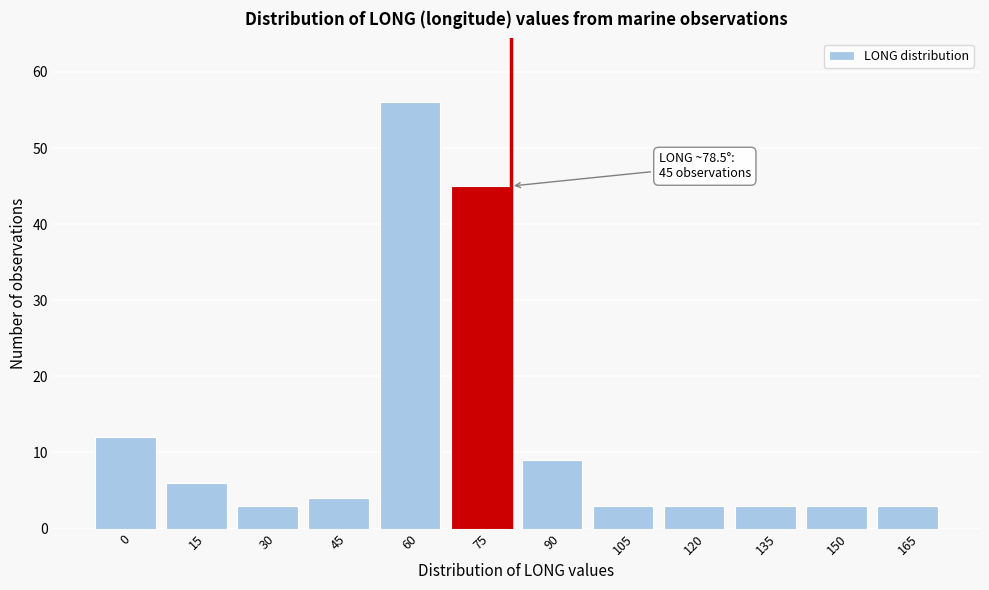

Reading left to right, transcribe all the data shown in this chart.

0=12	15=6	30=3	45=4	60=56	75=45	90=9	105=3	120=3	135=3	150=3	165=3